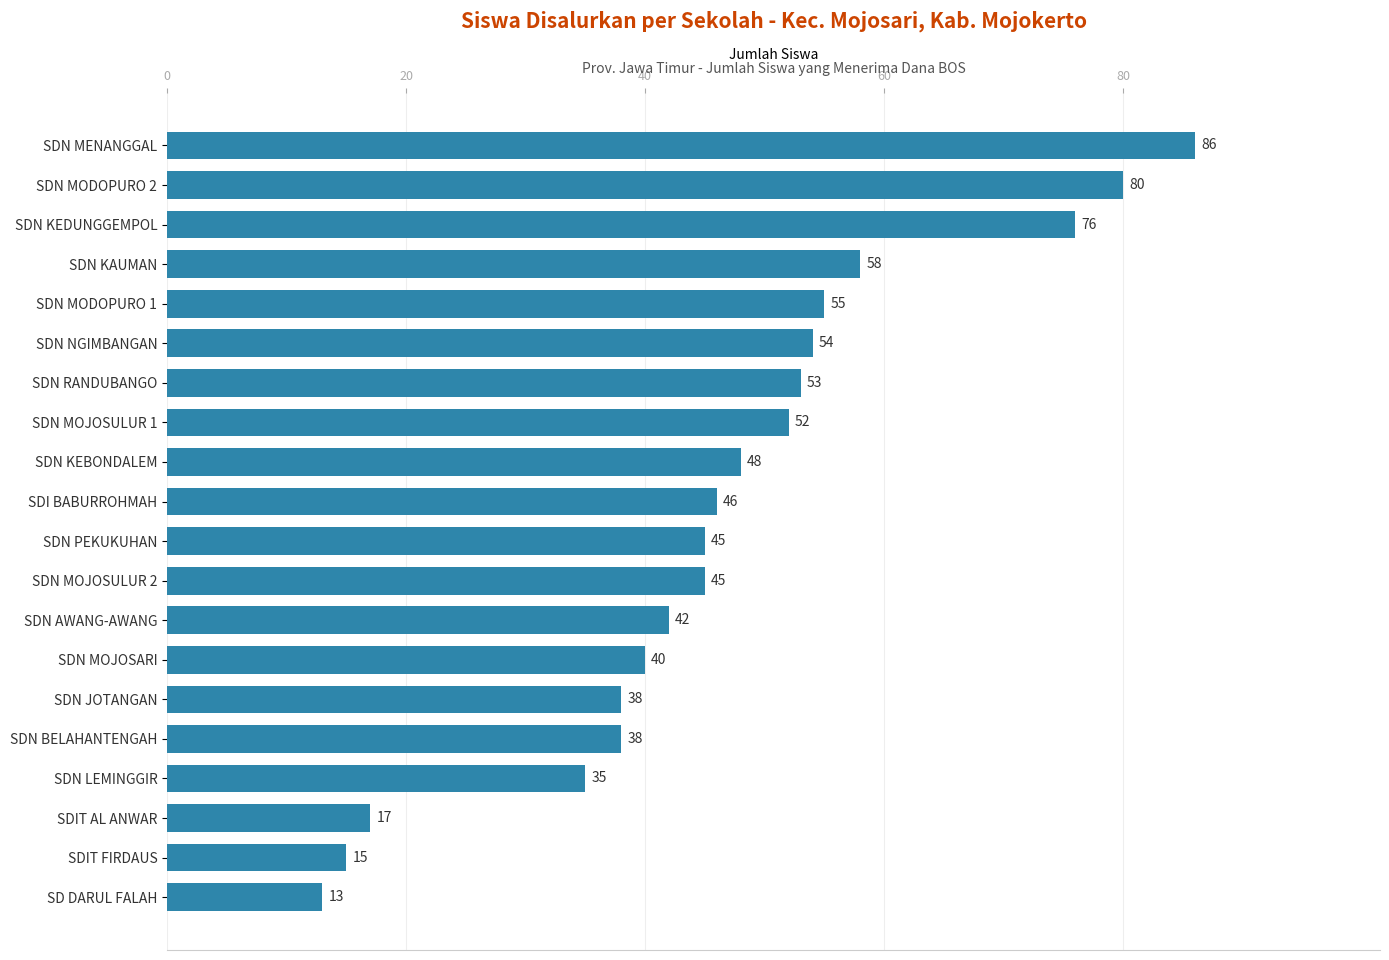

True or false: the data shows 79 at SDN MODOPURO 1.

False